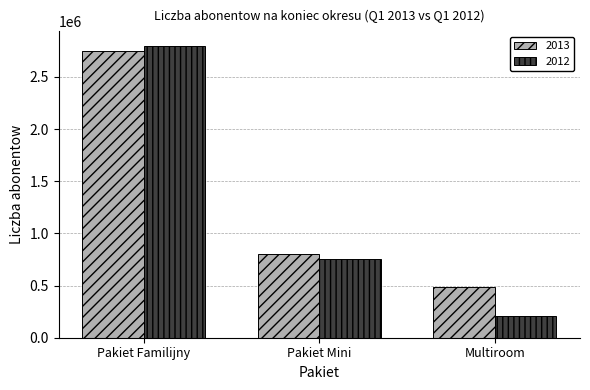

What are all the series names shown in the legend?

2013, 2012